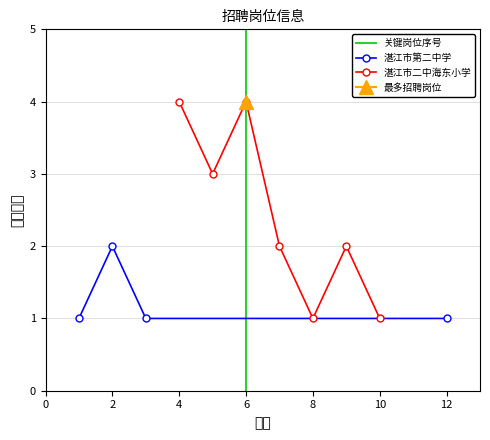

List the labels in order of value, largest first.

4, 6, 5, 2, 7, 9, 1, 3, 8, 10, 12